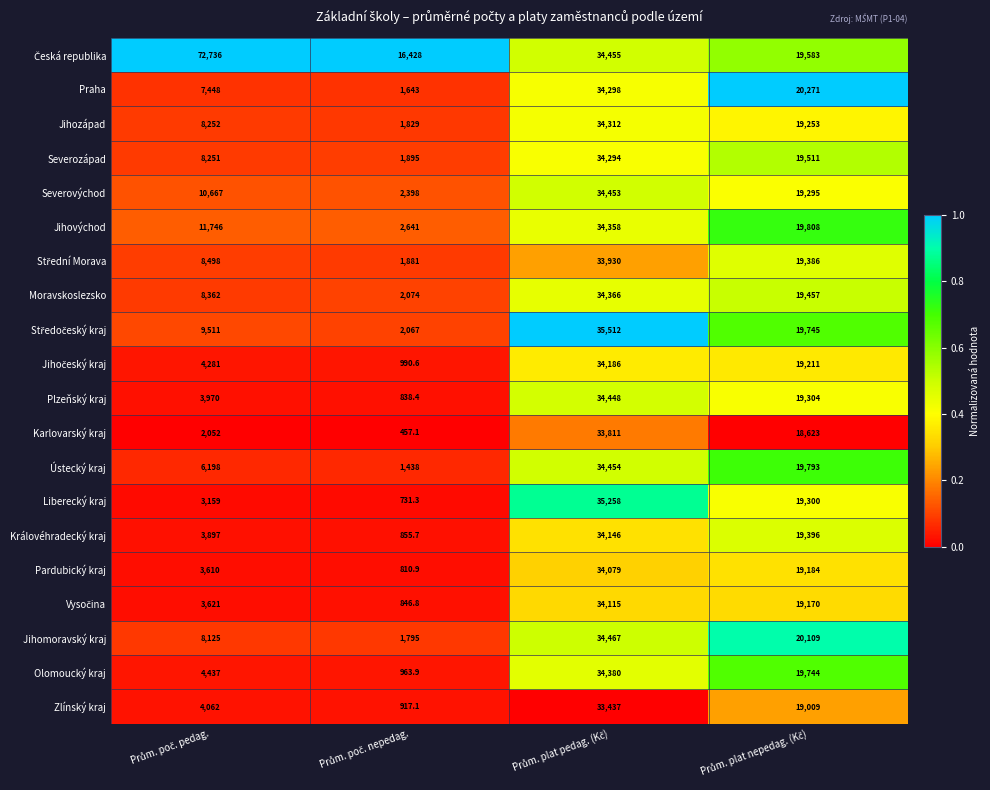

Count the Jihomoravský kraj values in the range 8125 to 34467.

3